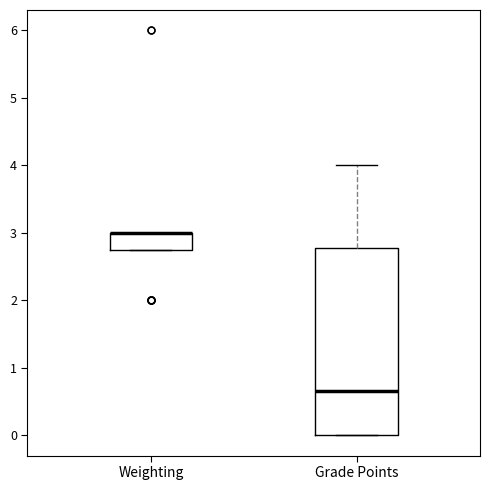

Reading left to right, read every box against the y-axis: the position of its median line, the range the box covers, and the ends of its whiskers. The values are not printed on the chart, so give them approximately, as read against the axis.

Weighting: median 3.0 (drawn on the box's upper edge), box 2.8 to 3.0, whiskers 2.8 to 3.0
Grade Points: median 0.7, box 0.0 to 2.8, whiskers 0.0 to 4.0